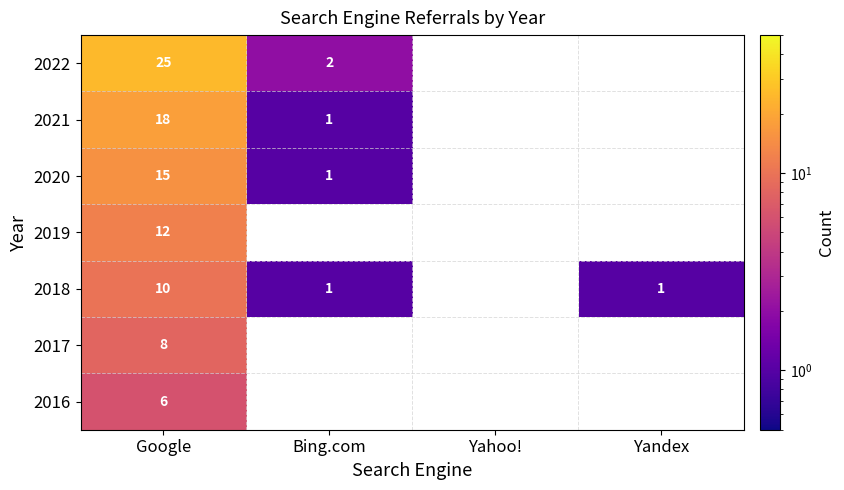

Which label corresponds to the largest value in the chart?

Google